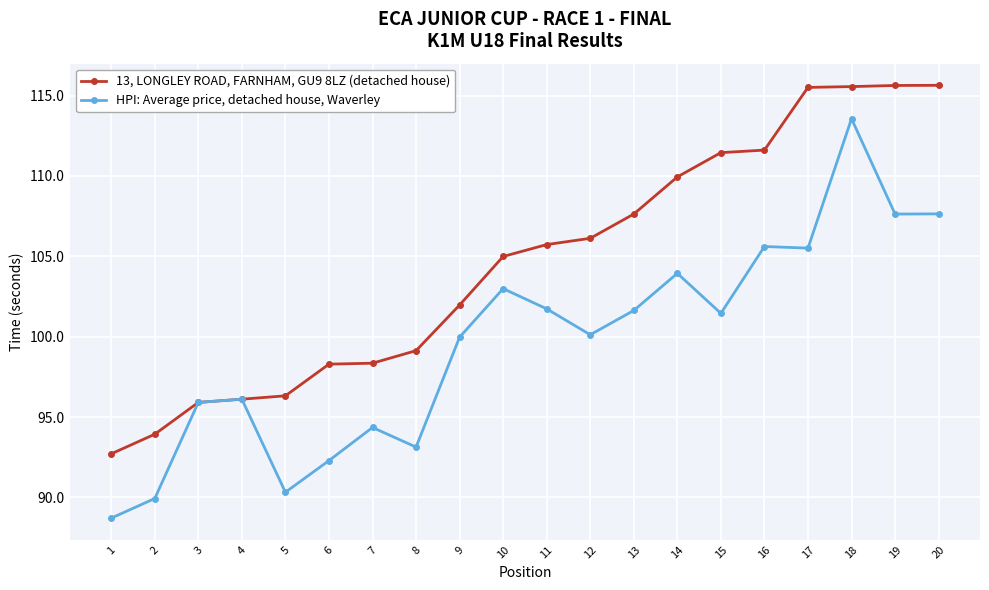

What is the maximum value for HPI: Average price, detached house, Waverley?

113.6